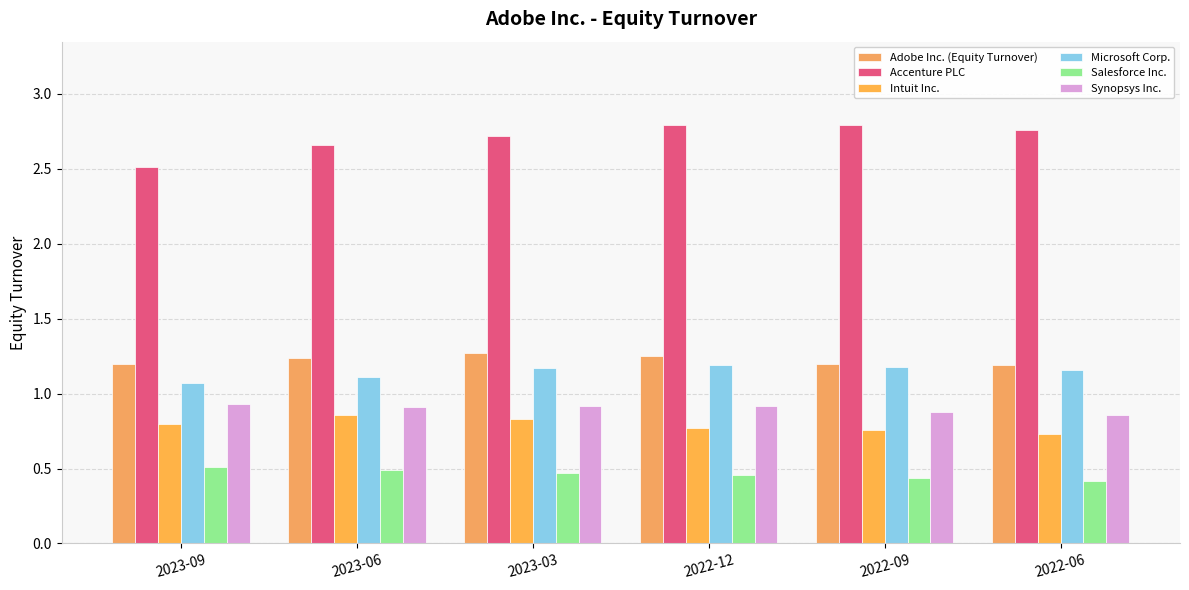

List the labels in order of Synopsys Inc. value, smallest first.

2022-06, 2022-09, 2023-06, 2023-03, 2022-12, 2023-09